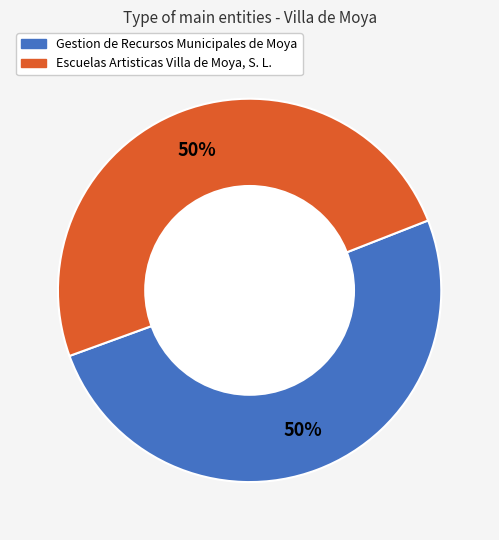

True or false: Escuelas Artisticas Villa de Moya, S. L. accounts for 50% of the total.

True